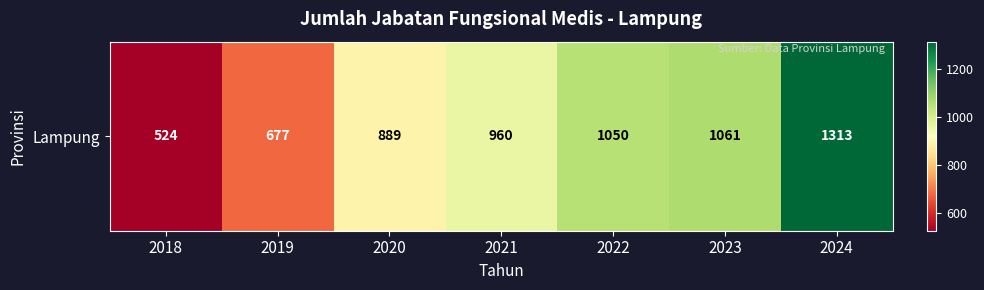

List the labels in order of value, largest first.

2024, 2023, 2022, 2021, 2020, 2019, 2018